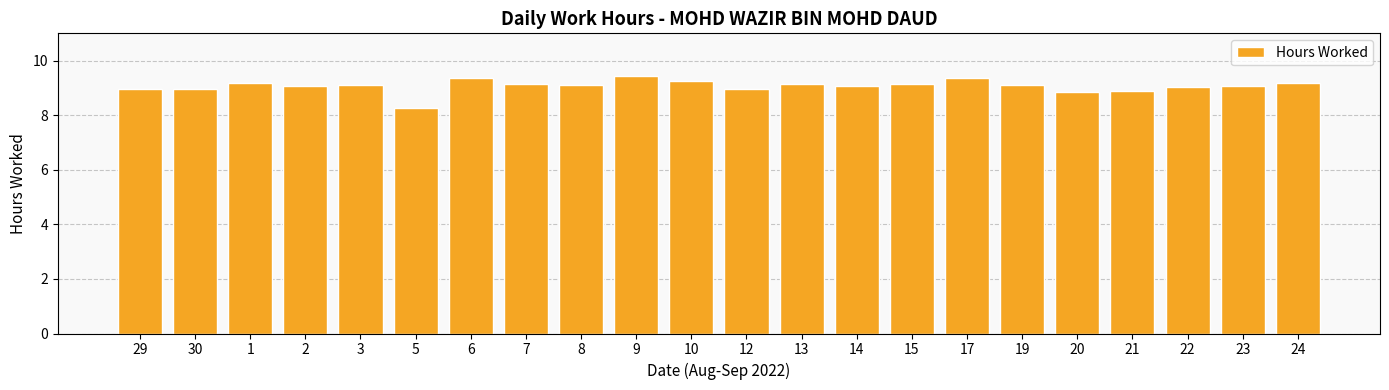

True or false: the data shows 9.0 at 22.

True